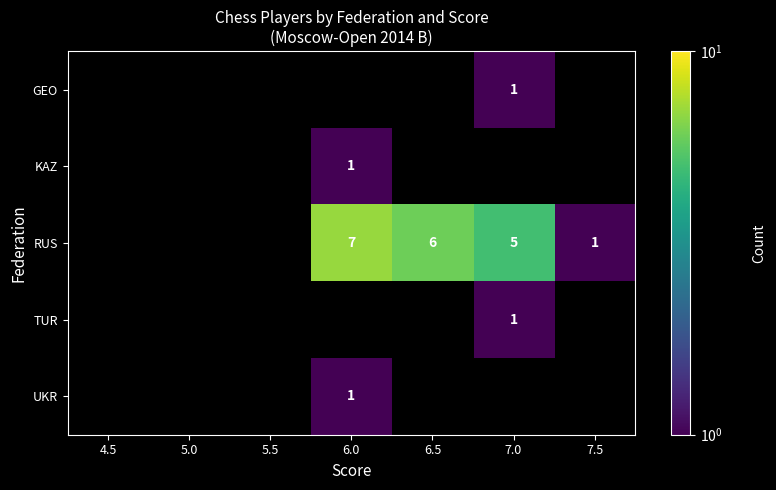

True or false: TUR has a value of 0 at 7.0.

False